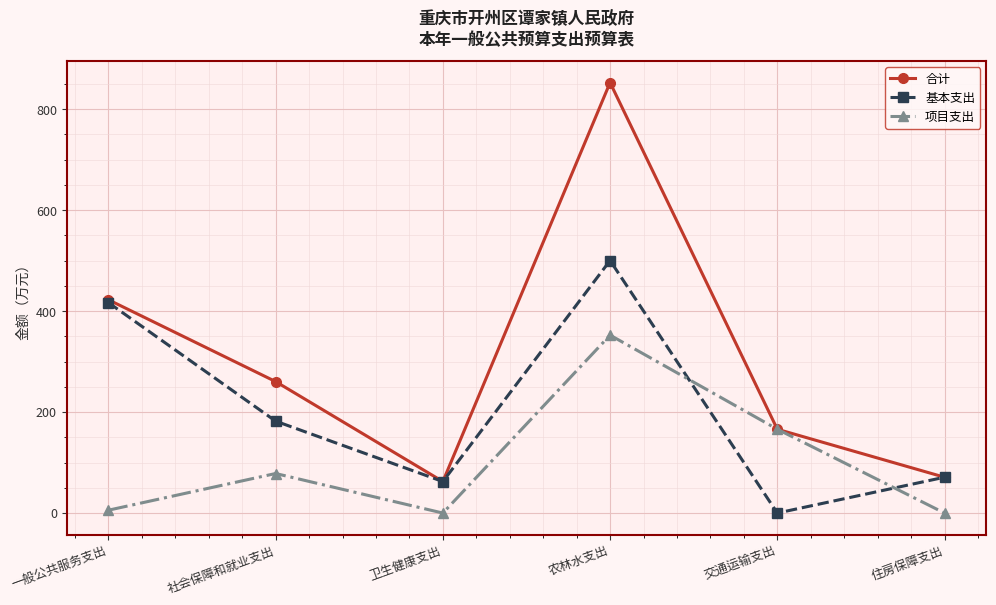

Rank the series by their maximum value, from lowest to highest.

项目支出, 基本支出, 合计